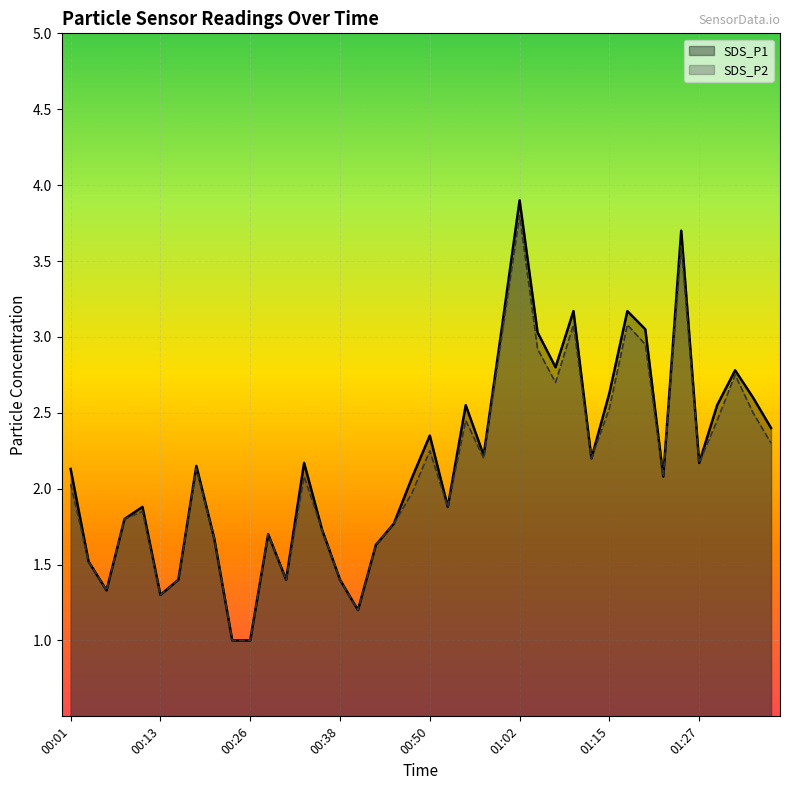

What is the sum of the SDS_P1 values at 00:06 and 01:32?

4.1